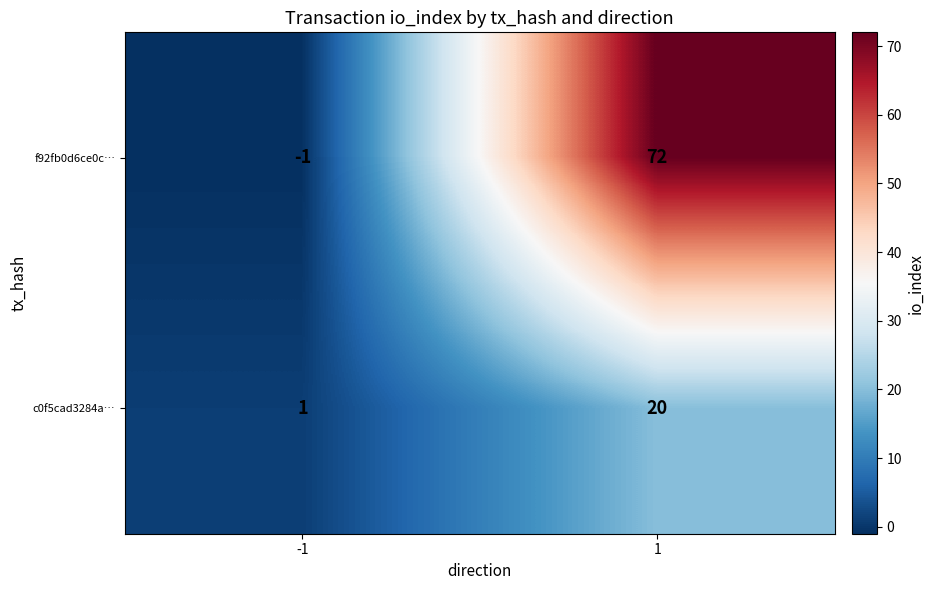

Which series has the widest spread of values?

f92fb0d6ce0c…